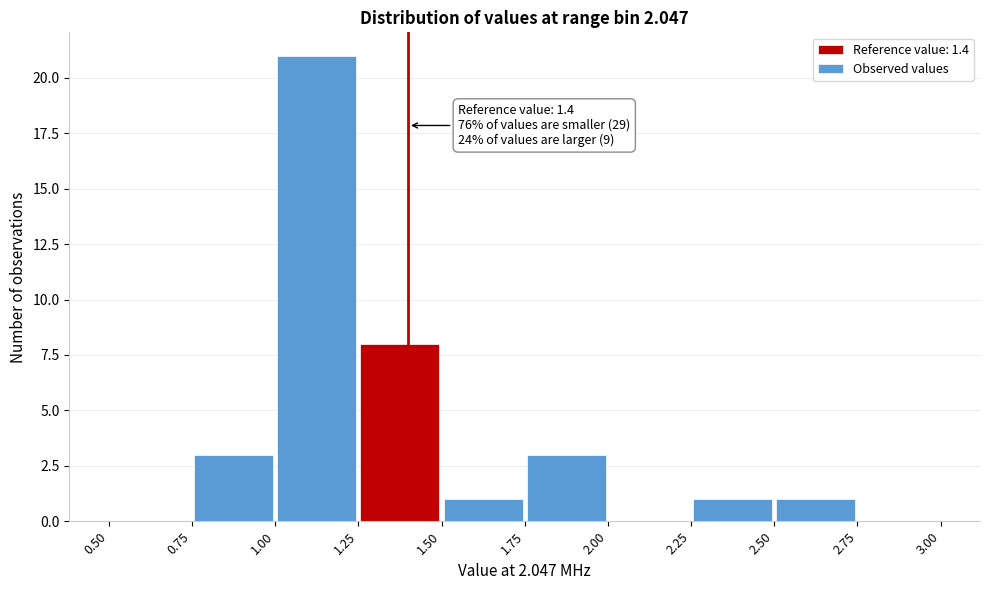

Over which range of the x-axis is the bar tallest?

1.00 to 1.25